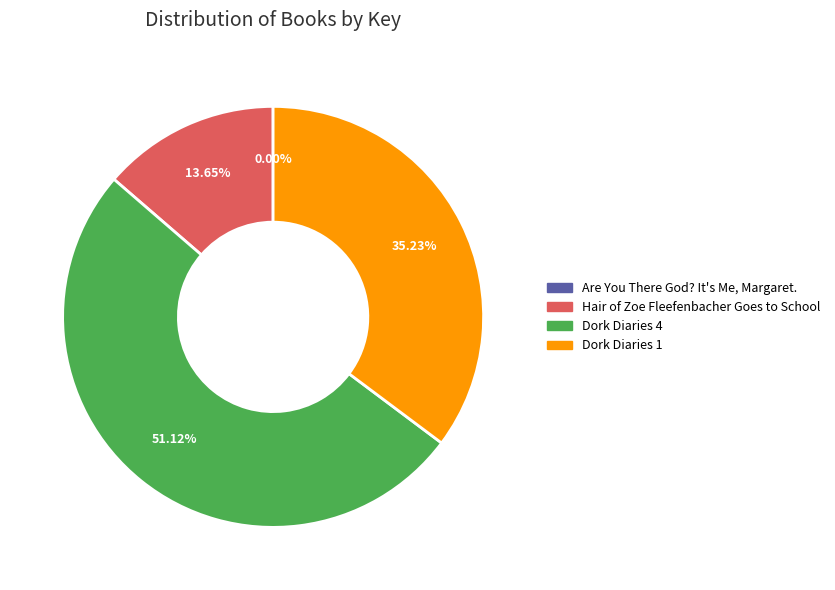

Combined, do Hair of Zoe Fleefenbacher Goes to School and Dork Diaries 1 account for over 50%?

No